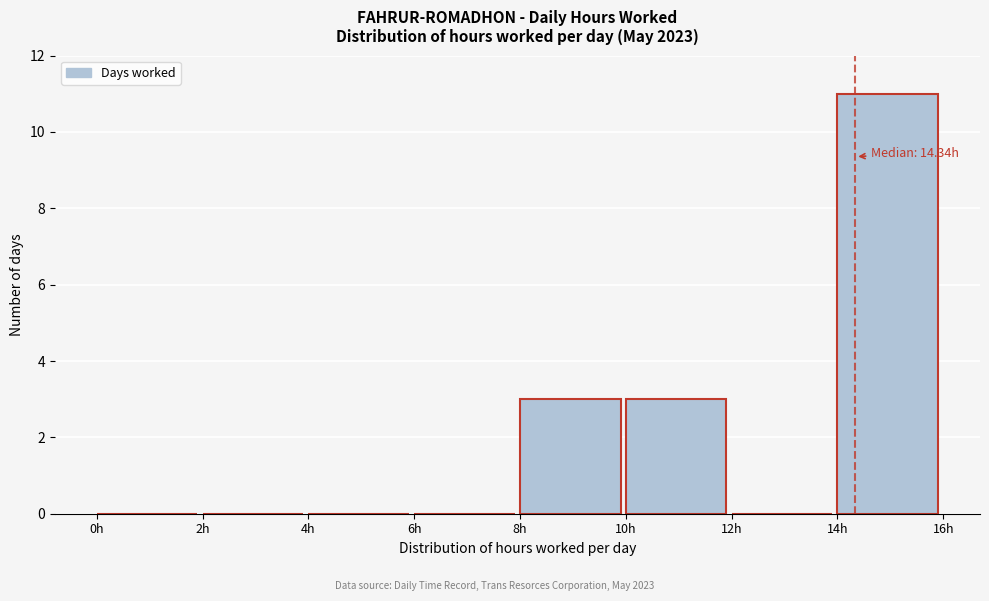

Over which range of the x-axis is the bar tallest?

14 to 16